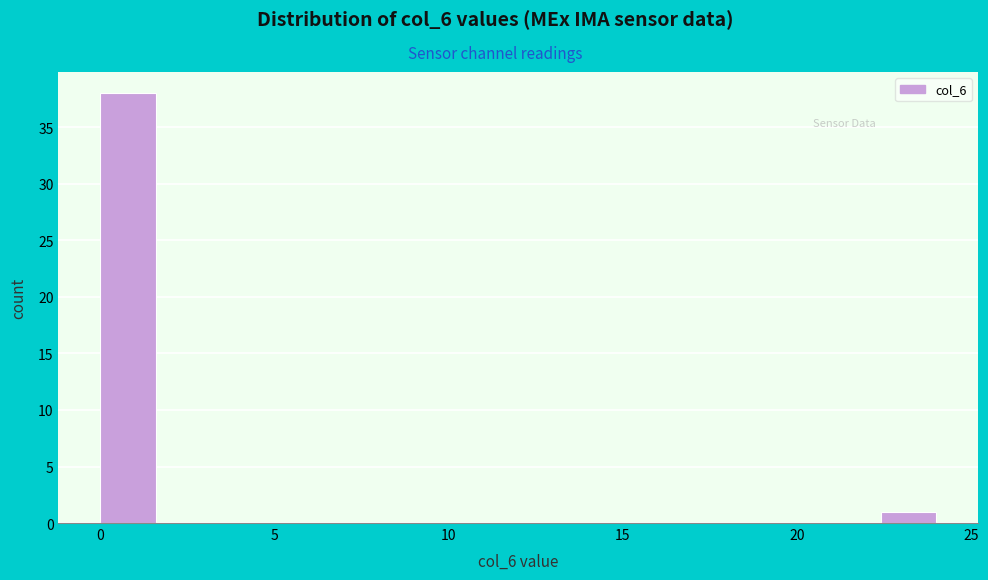

Around what value on the x-axis is the tallest bar? Give the approximate position of its centre, as read against the axis.

1.0